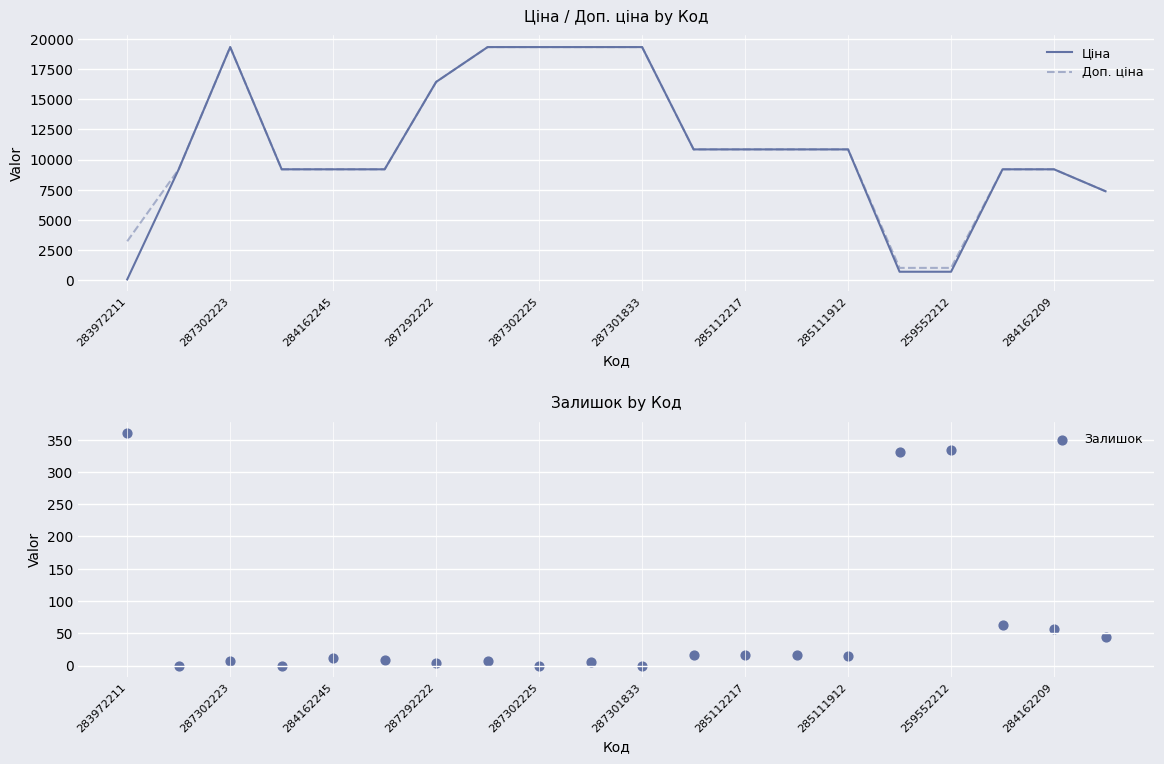

What are all the series names shown in the legend?

Ціна, Доп. ціна, Залишок